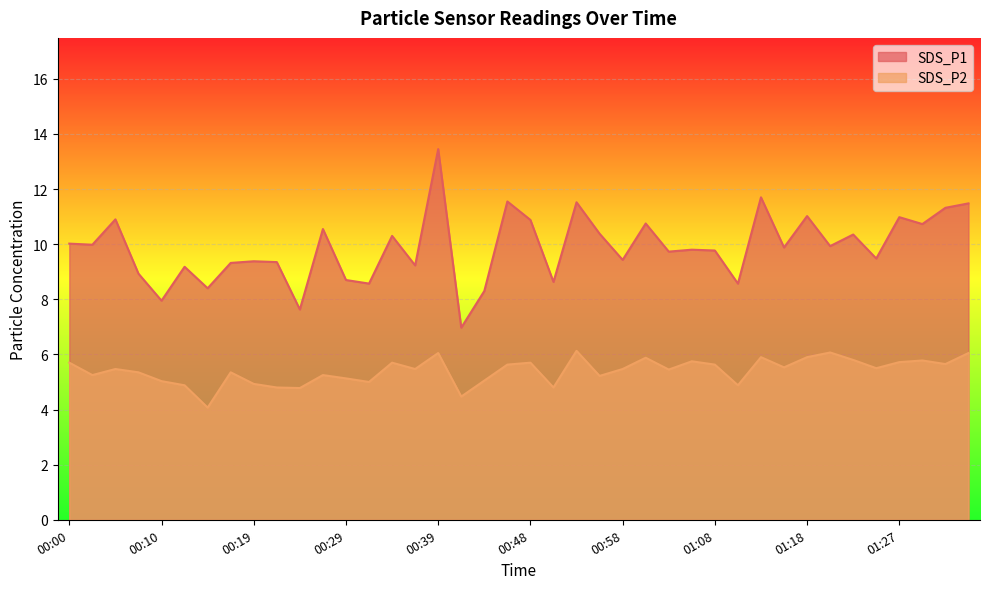

At which category does the chart reach its peak across all series?

00:39